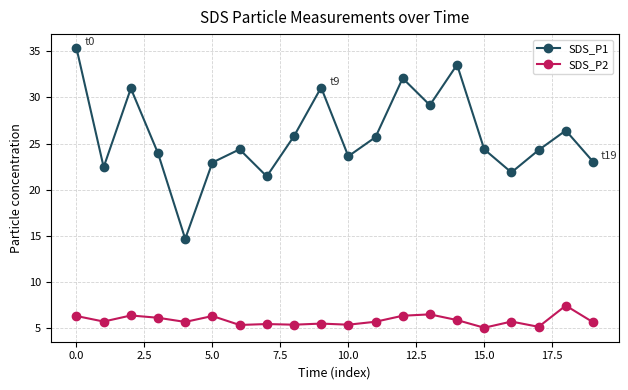

What is the sum of all SDS_P1 values?

517.2